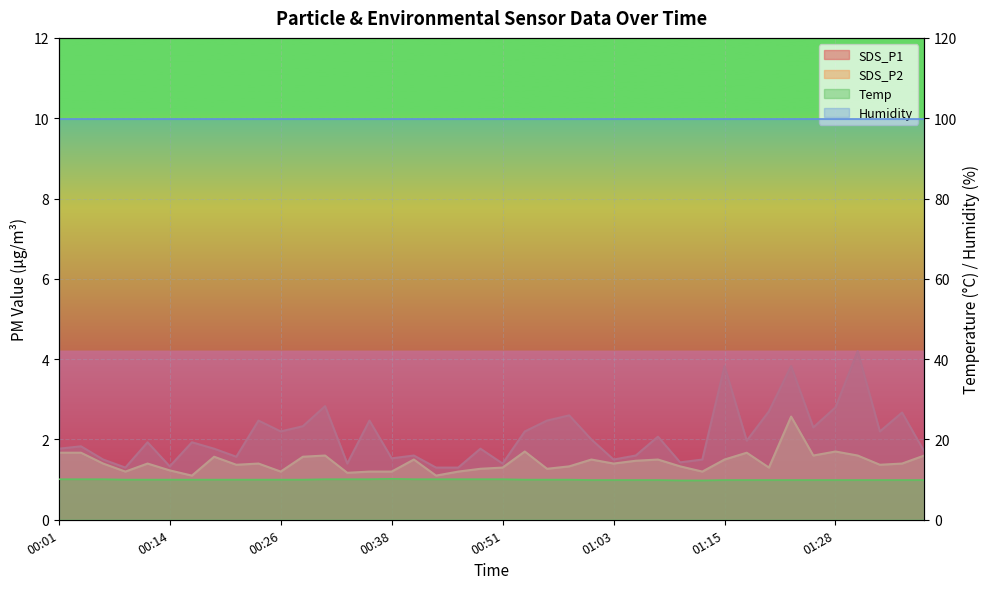

True or false: SDS_P2 and Temp intersect in this chart.

False